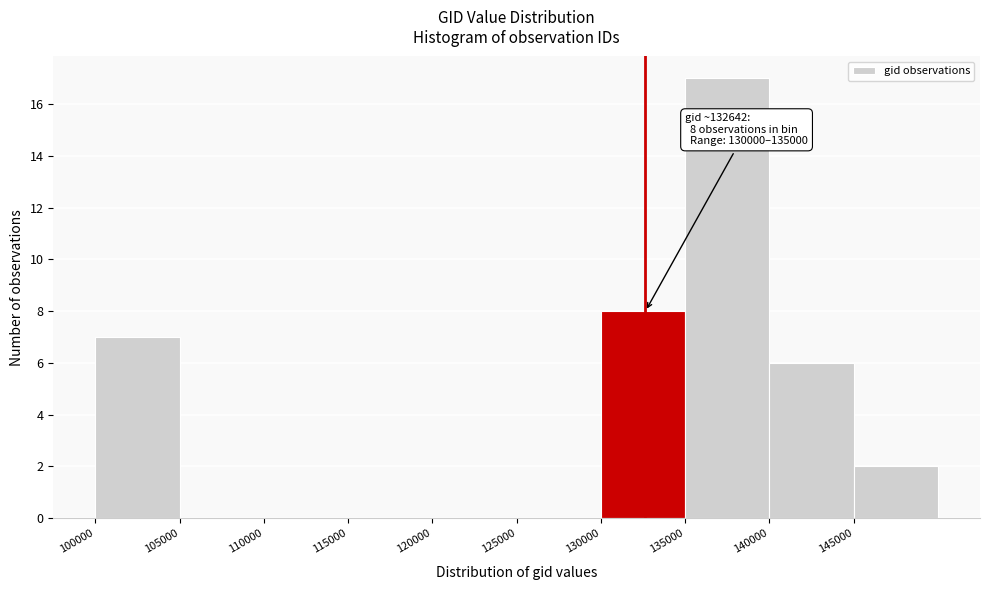

Which range on the x-axis has the tallest bar?

135000 to 140000